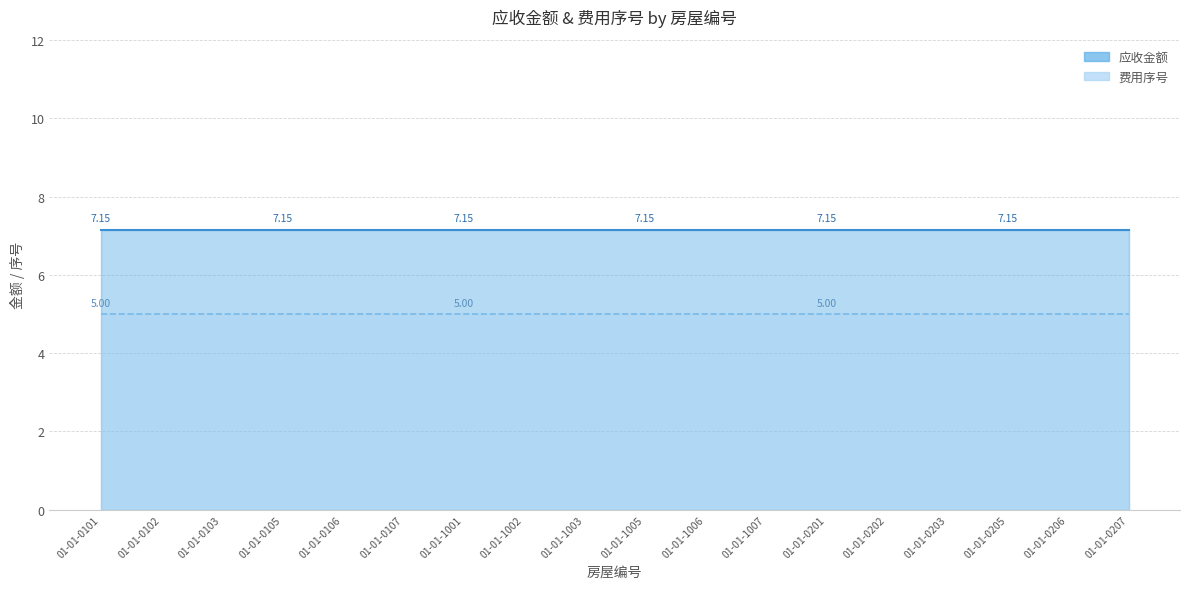

Reading right to left, what are all the values shown in this chart?

应收金额: 01-01-0207=7.2	01-01-0206=7.2	01-01-0205=7.2	01-01-0203=7.2	01-01-0202=7.2	01-01-0201=7.2	01-01-1007=7.2	01-01-1006=7.2	01-01-1005=7.2	01-01-1003=7.2	01-01-1002=7.2	01-01-1001=7.2	01-01-0107=7.2	01-01-0106=7.2	01-01-0105=7.2	01-01-0103=7.2	01-01-0102=7.2	01-01-0101=7.2
费用序号: 01-01-0207=5.0	01-01-0206=5.0	01-01-0205=5.0	01-01-0203=5.0	01-01-0202=5.0	01-01-0201=5.0	01-01-1007=5.0	01-01-1006=5.0	01-01-1005=5.0	01-01-1003=5.0	01-01-1002=5.0	01-01-1001=5.0	01-01-0107=5.0	01-01-0106=5.0	01-01-0105=5.0	01-01-0103=5.0	01-01-0102=5.0	01-01-0101=5.0